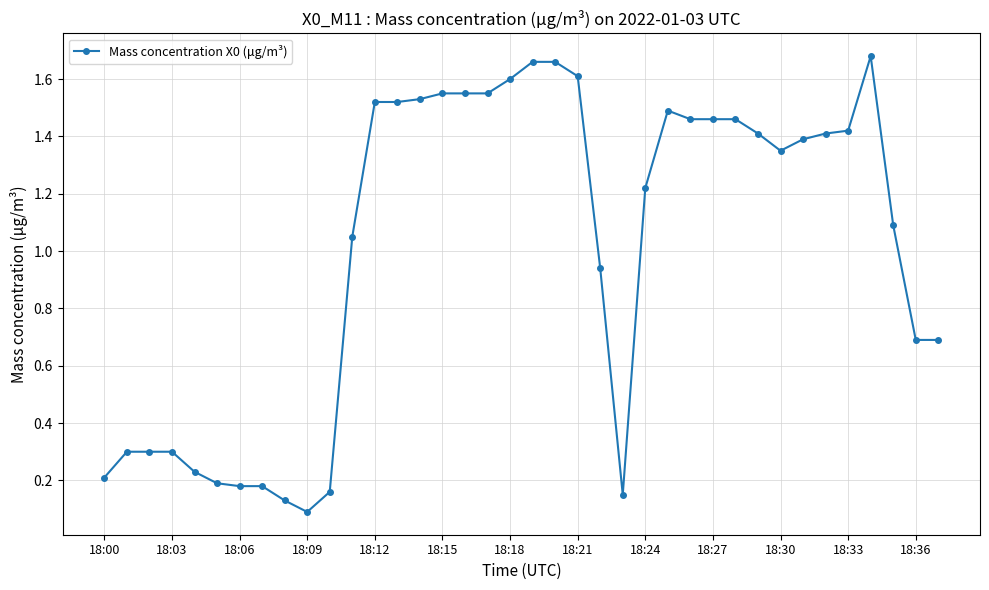

What is the average value?

1.0